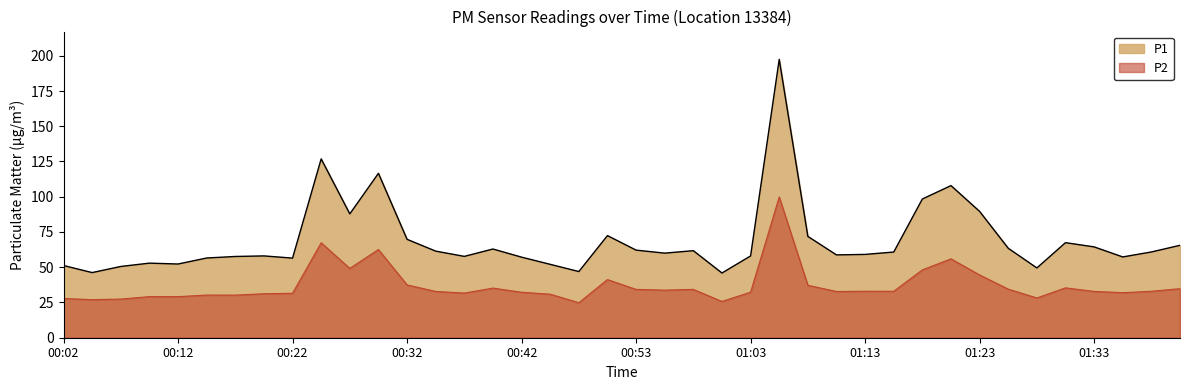

Reading left to right, transcribe all the data shown in this chart.

P1: 51.2	46.2	50.5	52.9	52.3	56.5	57.6	58.0	56.5	126.8	87.8	116.6	69.8	61.4	57.7	62.9	57.1	52.0	47.0	72.4	62.1	60.0	61.8	45.9	58.0	197.4	71.9	58.8	59.1	60.8	98.4	107.9	89.6	63.5	49.5	67.4	64.4	57.3	60.8	65.5
P2: 27.8	27.0	27.4	29.1	29.1	30.2	30.2	31.2	31.5	67.3	49.2	62.5	37.5	32.8	31.7	35.2	32.2	30.9	24.8	41.2	34.3	33.8	34.3	25.7	32.3	99.8	37.2	32.8	33.0	33.0	48.1	56.0	44.5	34.5	28.2	35.4	32.9	31.9	33.0	34.8